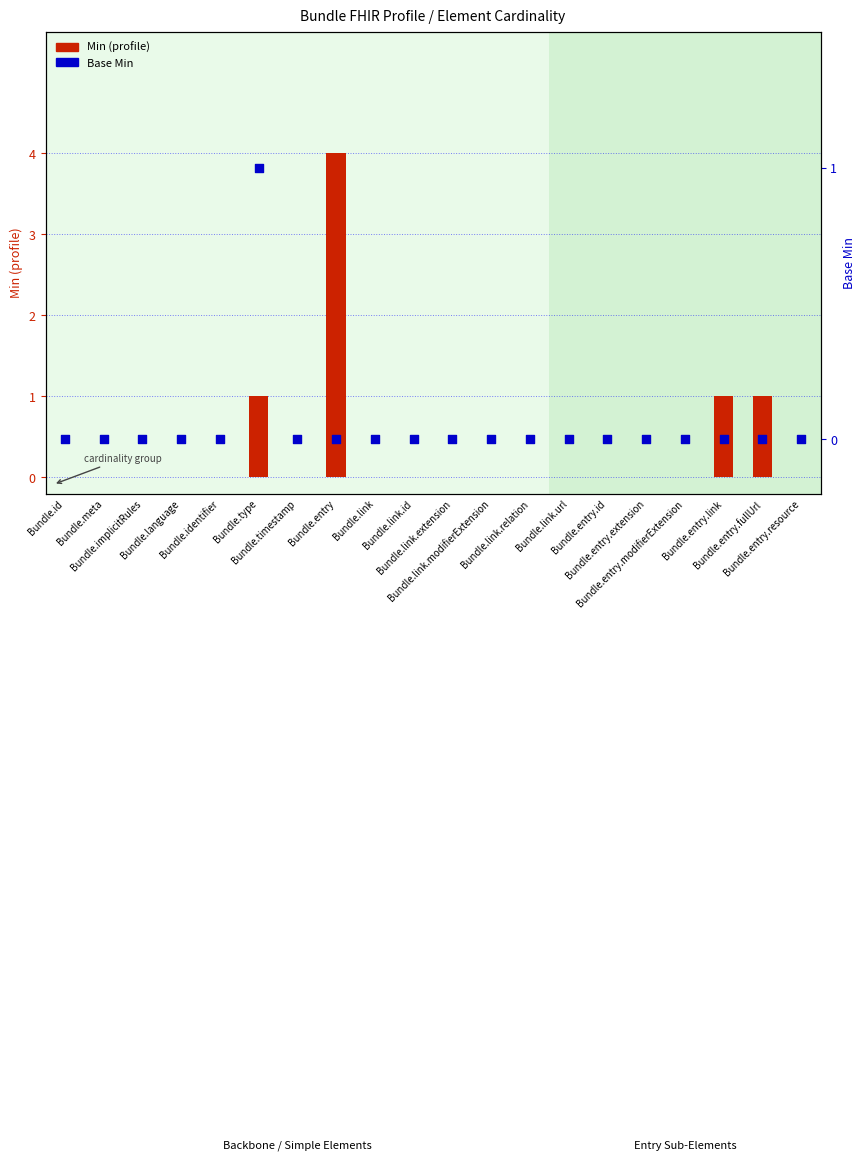

Which series has the widest spread of Y values?

Min (profile)